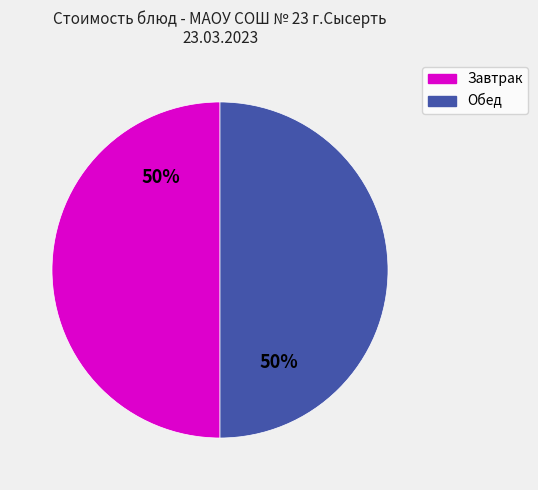

To the nearest percent, what is the average slice percentage?

50%